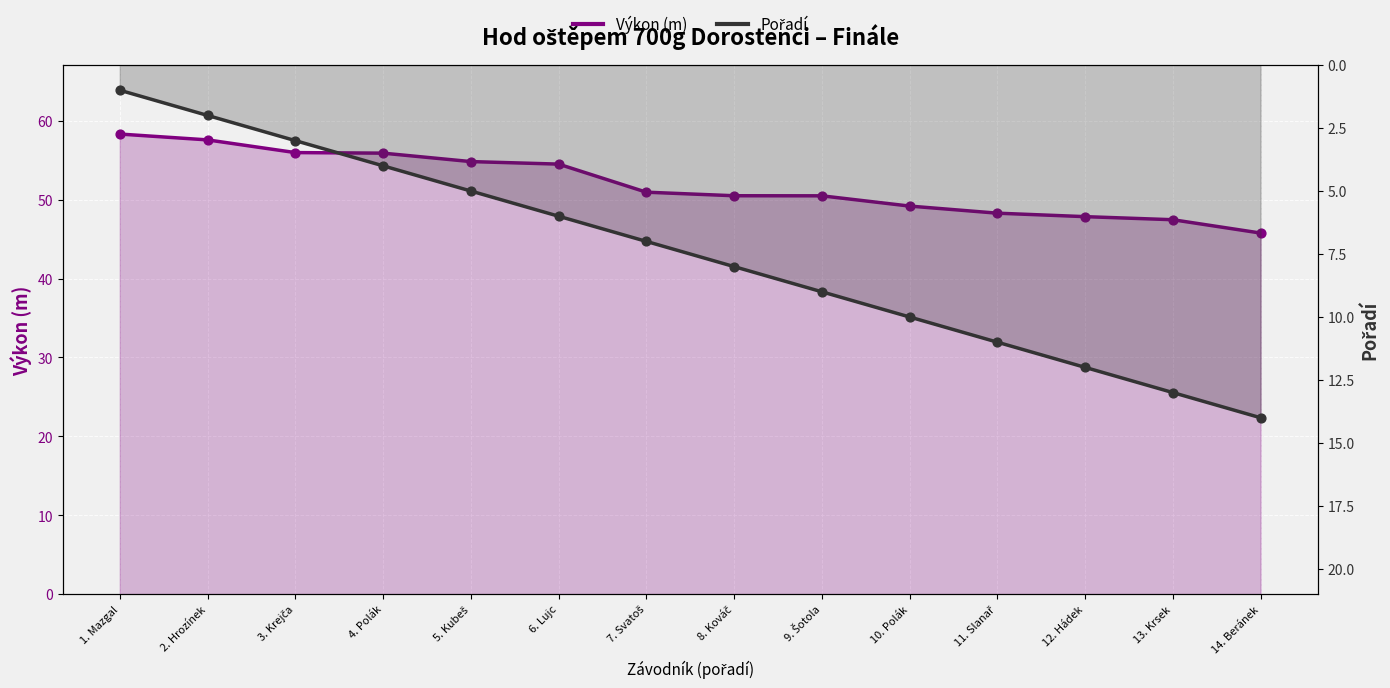

What is the total value across all series at 4. Polák?

59.9